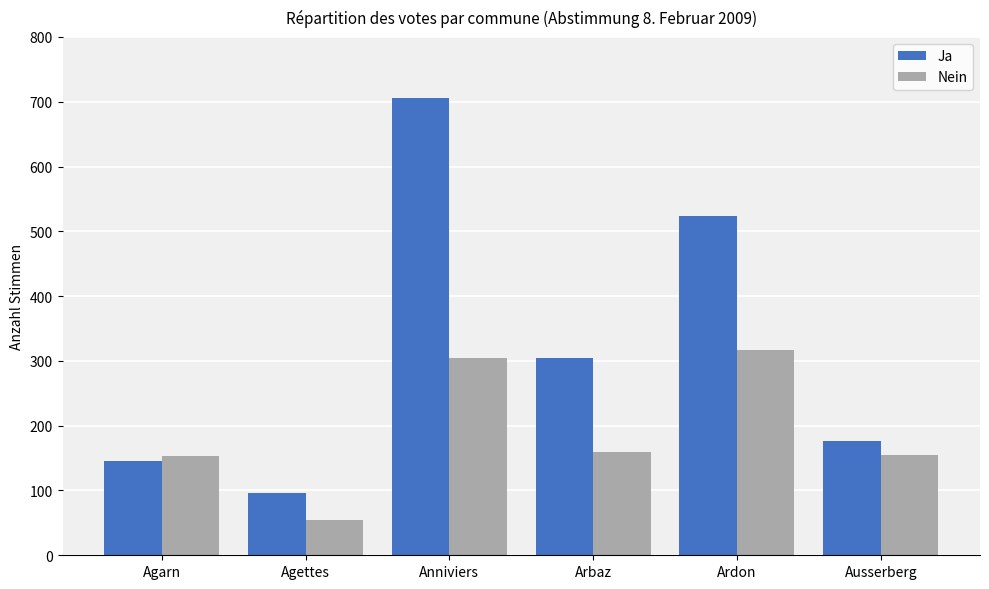

Where does the Ja series first go above 305?

Anniviers